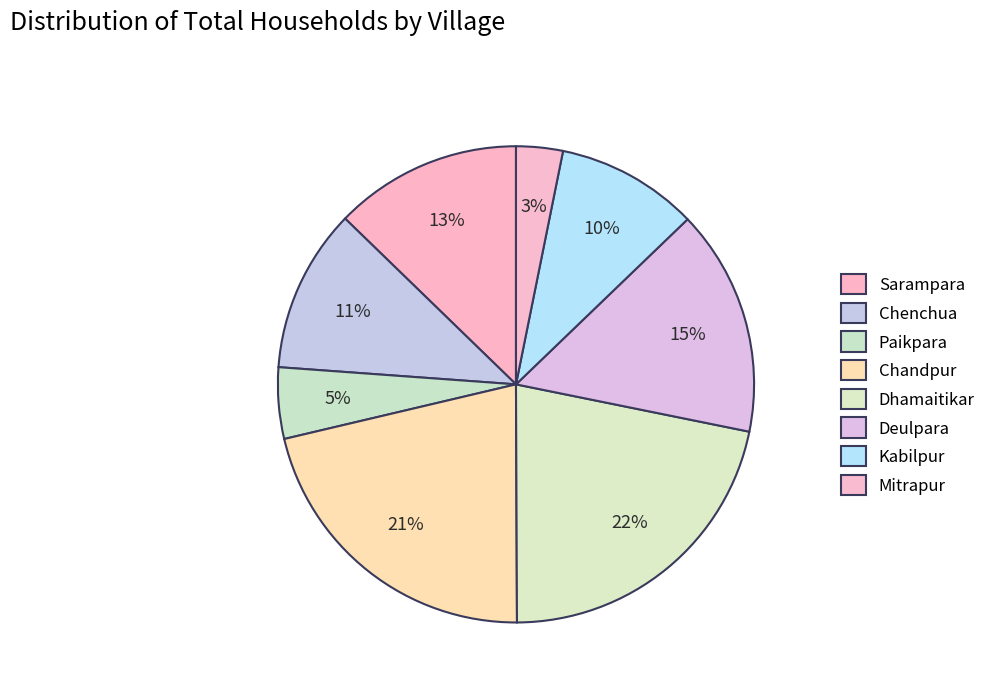

How many segments does this pie chart have?

8